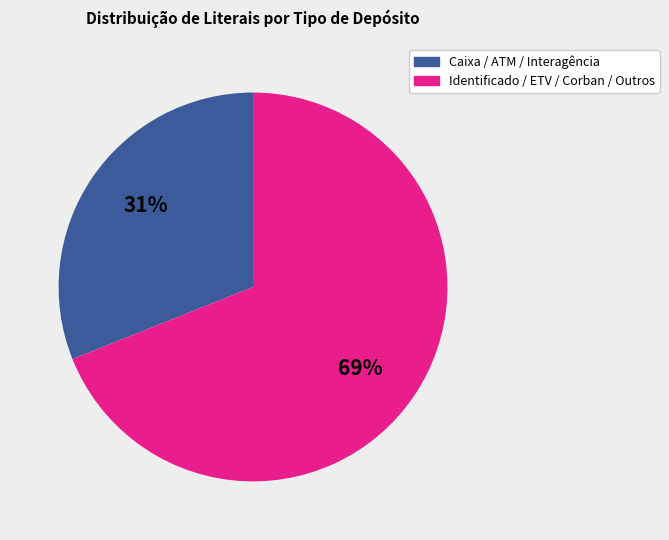

Does any single category account for the majority?

Yes